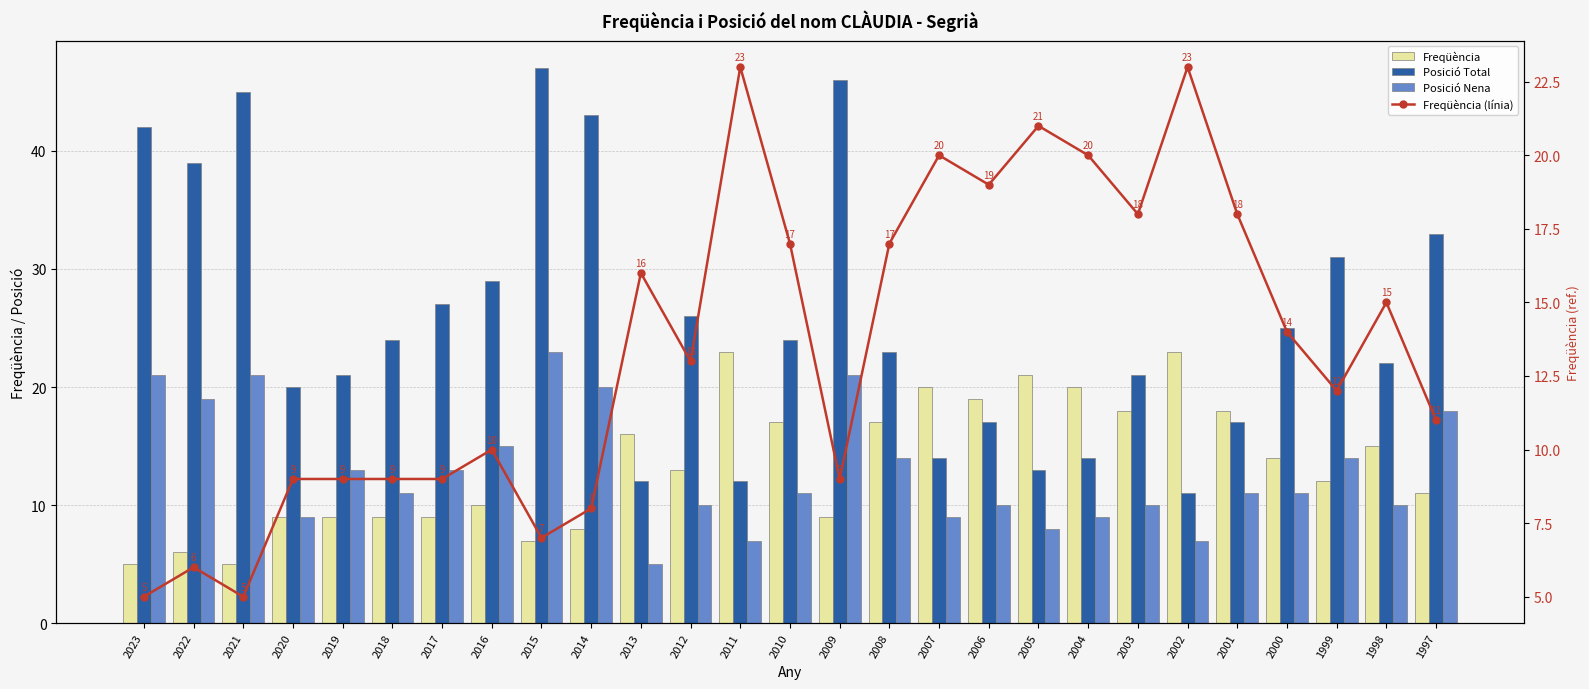

Between 2001 and 1997, which series saw the biggest shift?

Posició Total